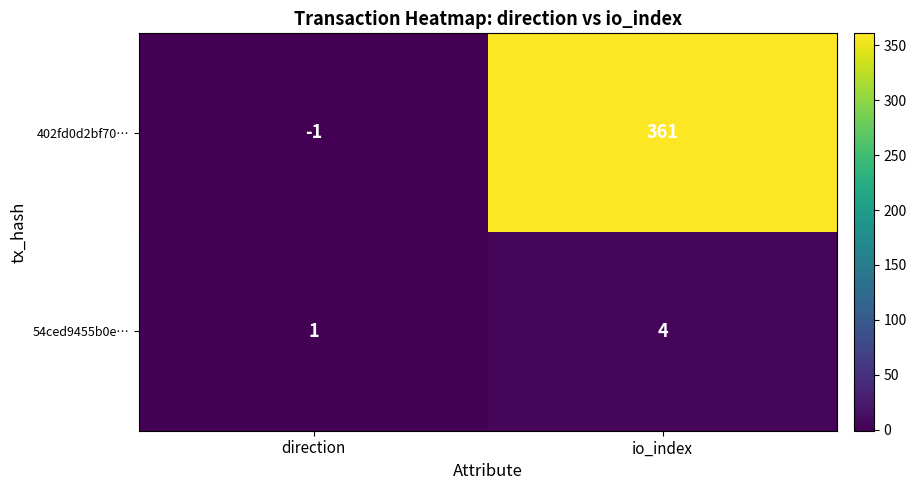

At which label is 54ced9455b0e… closest to 2?

direction